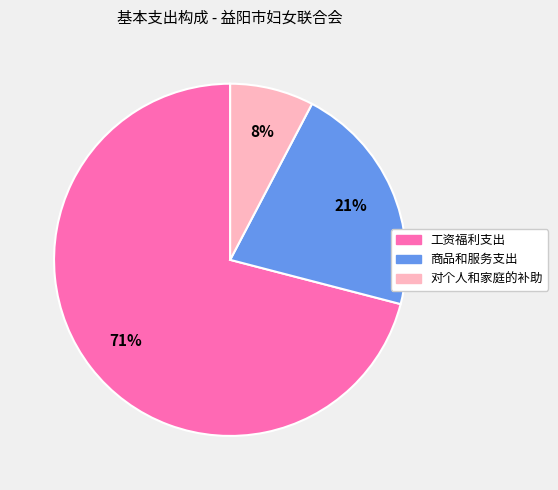

To the nearest percent, what percentage of the pie is 商品和服务支出?

21%